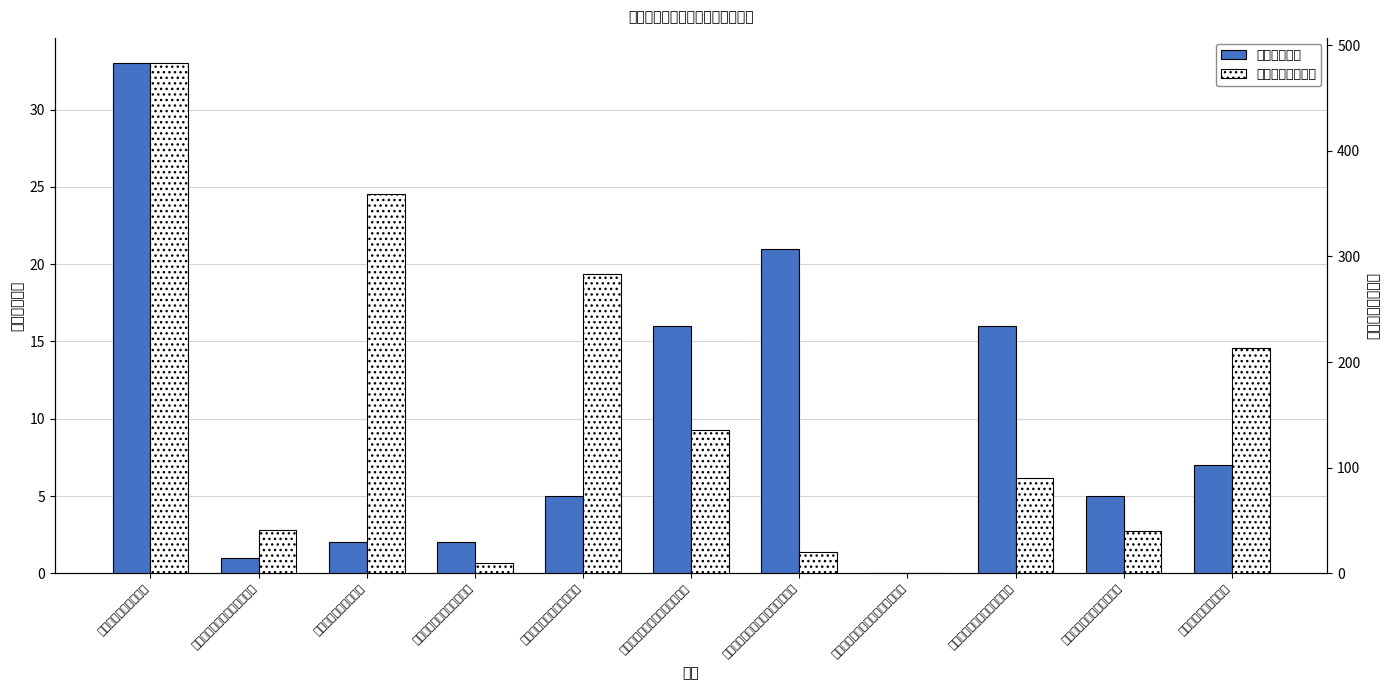

List the labels in order of 申报个数合计 value, largest first.

支持新增土地流转项目, 支持参加农产品展示展销活动项目, 支持三品一标和名牌农产品建设, 支持农业产业化家庭农场项目, 支持农业贷款贴息项目, 支持冷库、保鲜库建设项目, 支持农业产业化合作社项目, 支持设施农业发展项目, 支持农业特色产业发展项目, 支持全程托管社会化服务项目, 支持农业产业化重点龙头企业项目